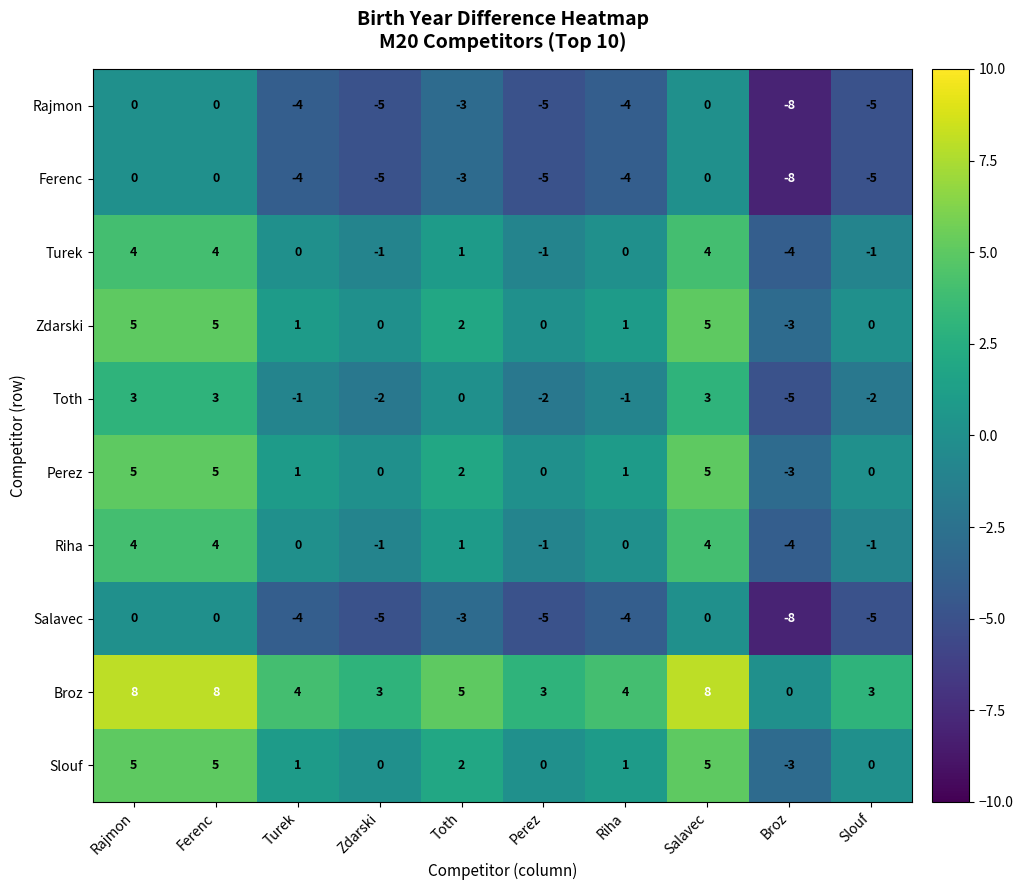

What is the difference between the maximum and minimum values in the Zdarski series?

8